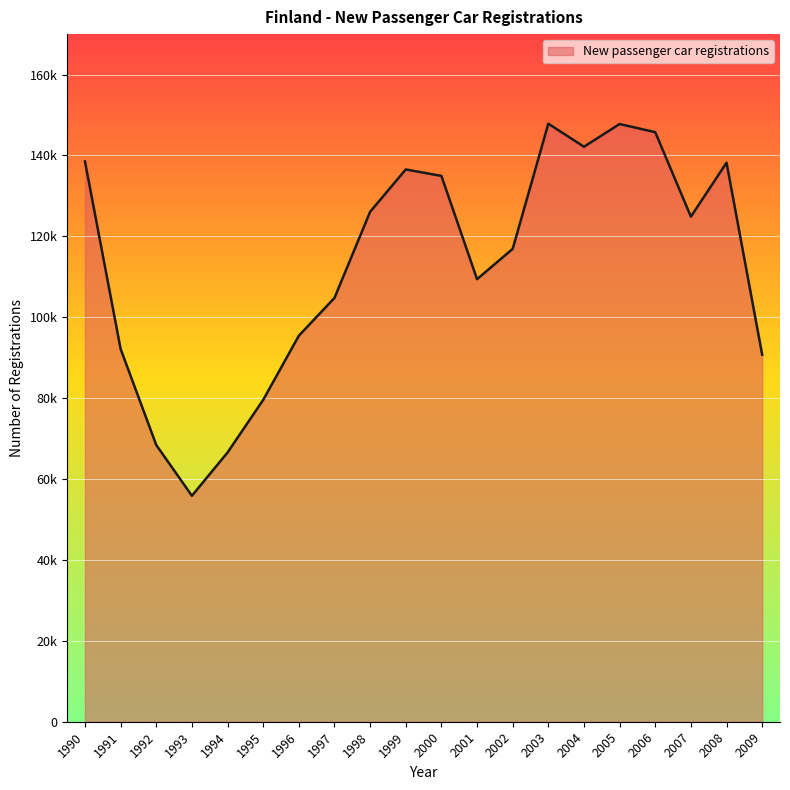

Is this an area chart (filled region under the line)?

Yes